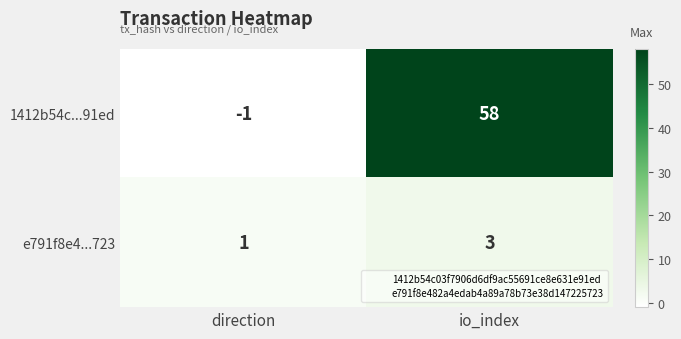

What is the sum of the 1412b54c...91ed values at direction and io_index?

57